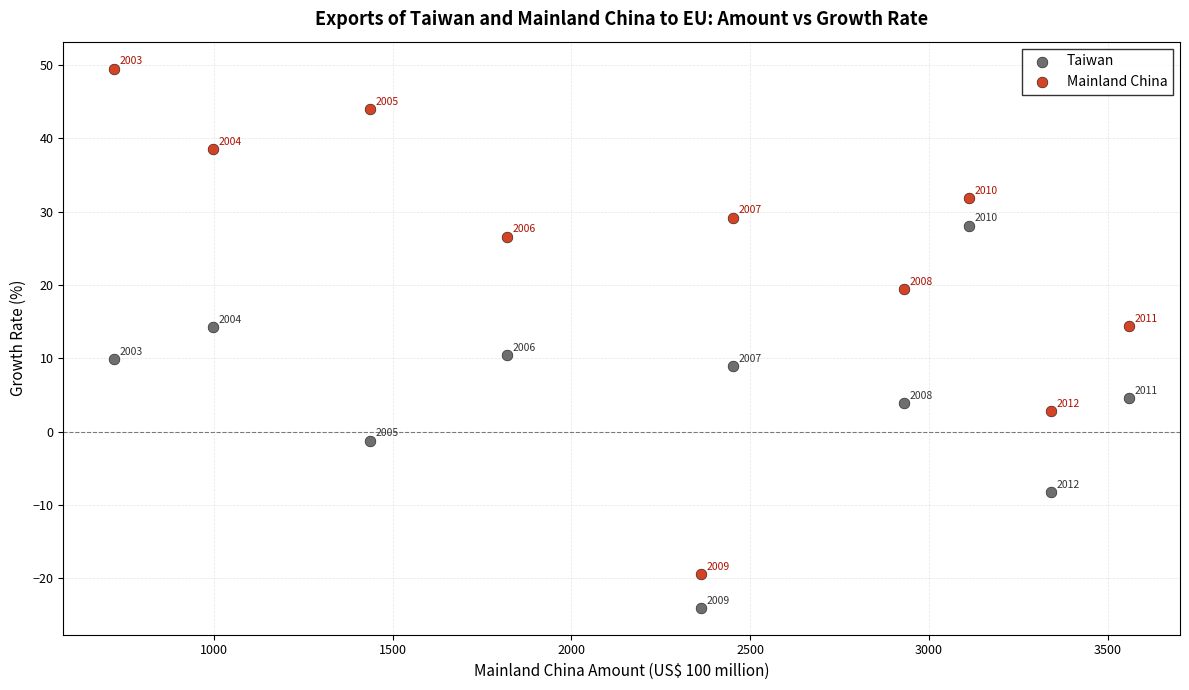

In the Mainland China series, what Y value is closest to 15?

14.4